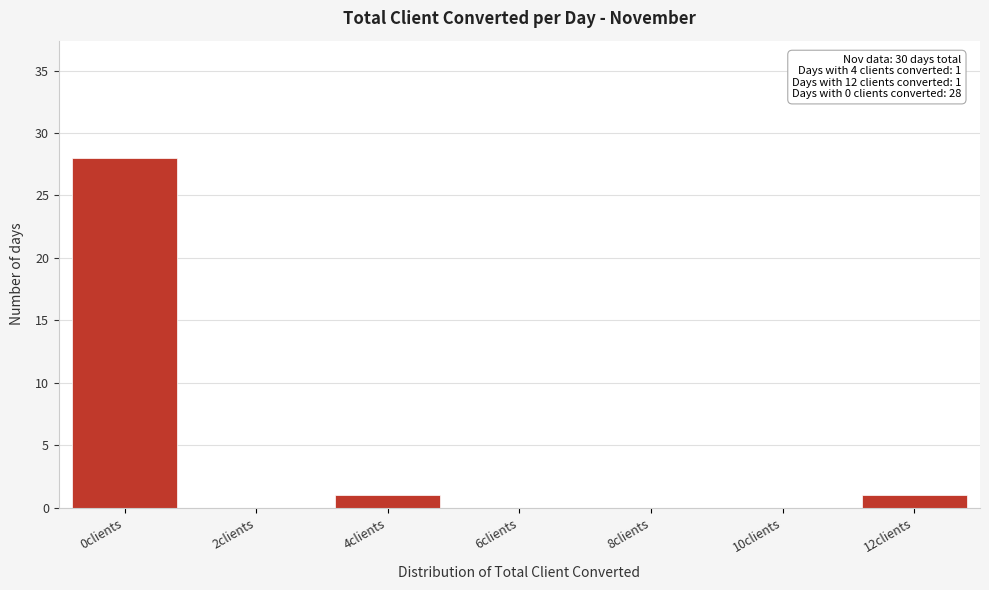

Reading left to right, what are all the values shown in this chart?

0clients=28	2clients=0	4clients=1	6clients=0	8clients=0	10clients=0	12clients=1